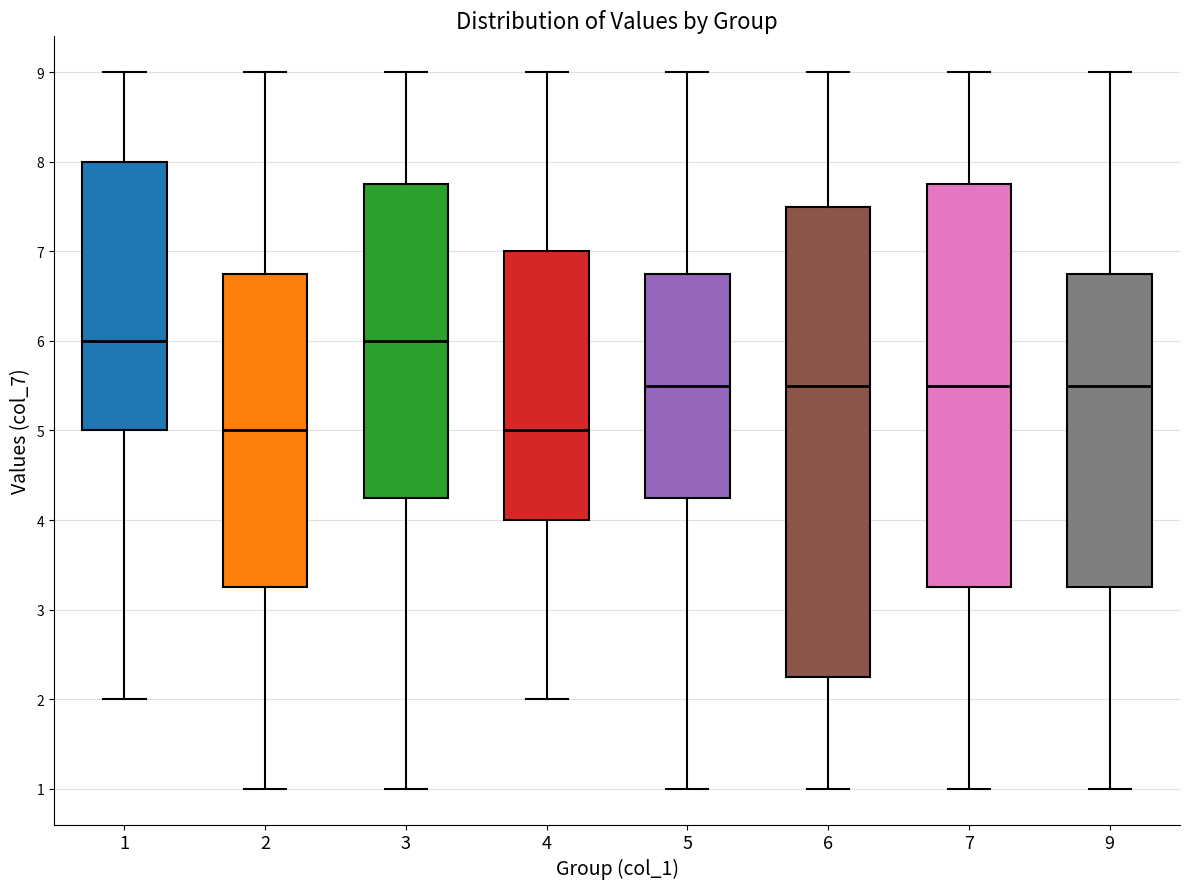

Comparing the boxes themselves (not the whiskers), which one is the tallest?

6